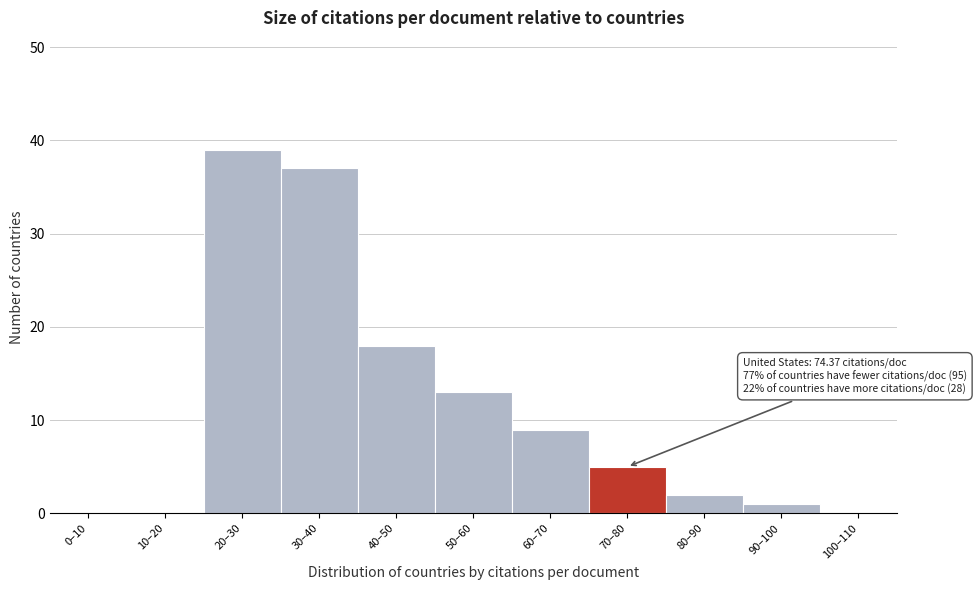

Reading left to right, transcribe all the data shown in this chart.

0–10=0	10–20=0	20–30=39	30–40=37	40–50=18	50–60=13	60–70=9	70–80=5	80–90=2	90–100=1	100–110=0